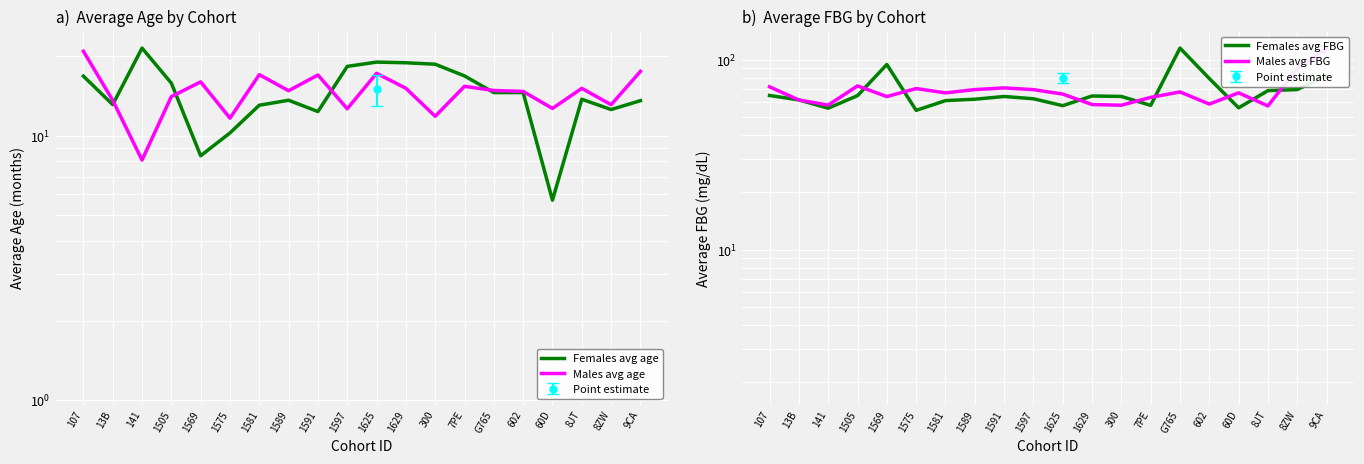

Which series has the largest total across all categories?

Males avg FBG